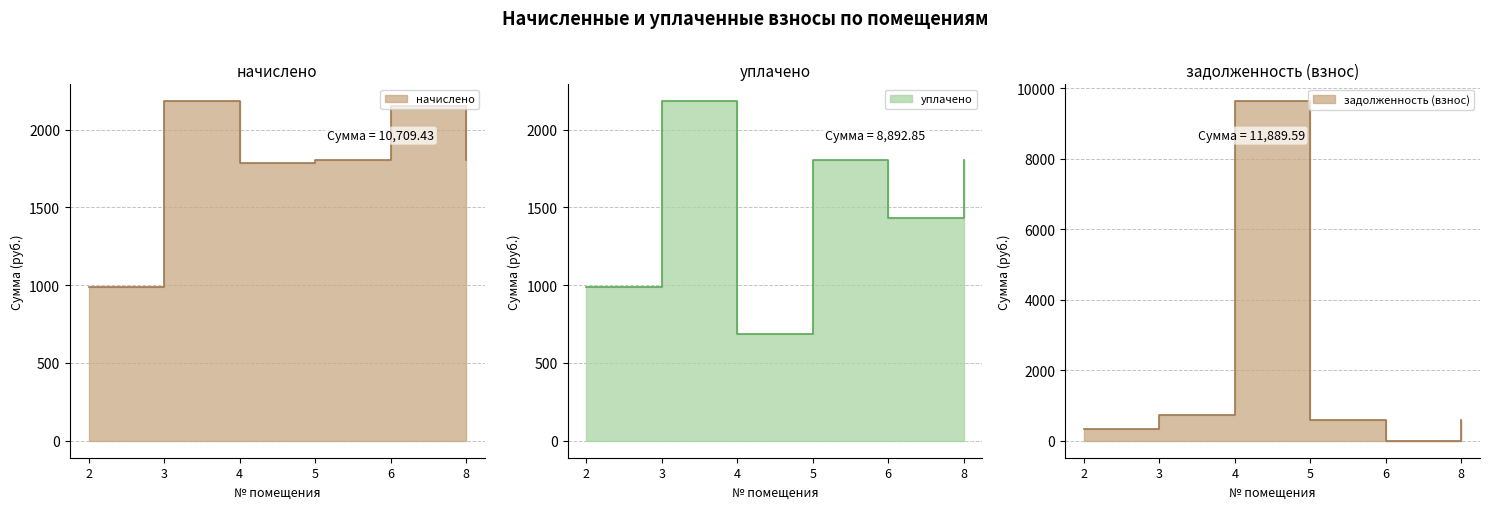

Reading left to right, transcribe all the data shown in this chart.

начислено: 2=987.2	3=2181.3	4=1785.3	5=1803.7	6=2148.3	8=1803.7
уплачено: 2=987.2	3=2181.3	4=684.8	5=1803.7	6=1432.2	8=1803.7
задолженность (взнос): 2=329.1	3=727.1	4=9631.0	5=601.2	6=0.0	8=601.2